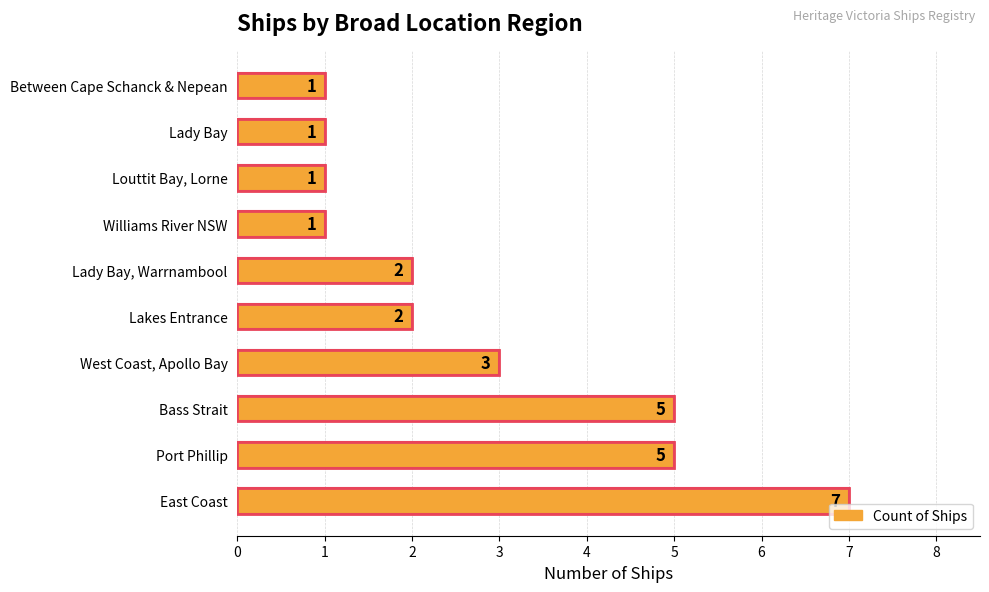

How many bars are there in total?

10